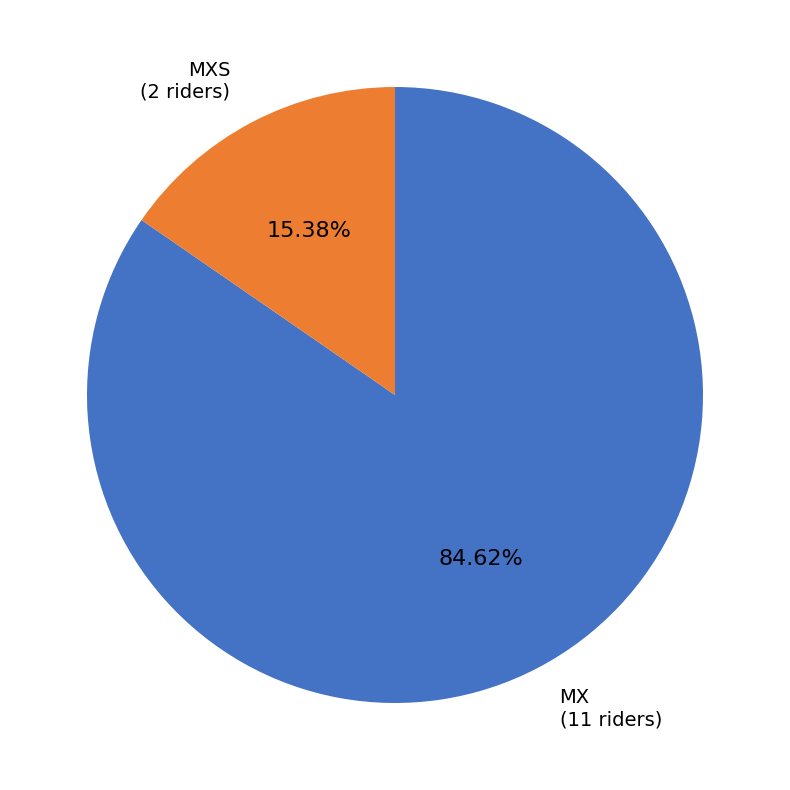

To the nearest percent, what percentage of the pie is MX?

85%